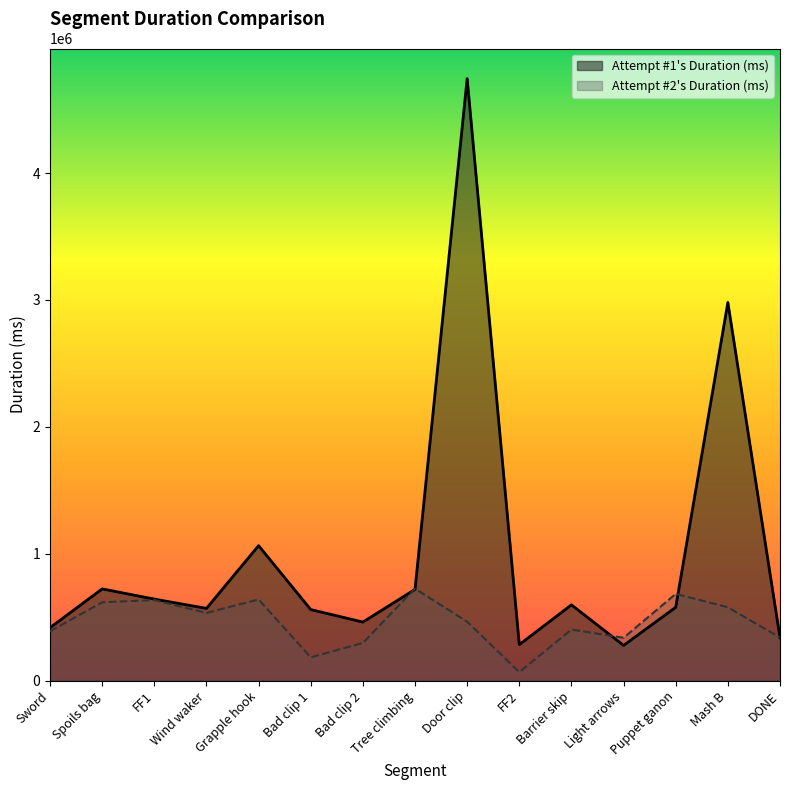

True or false: Attempt #1's Duration (ms) has a value of 568781 at Wind waker.

True